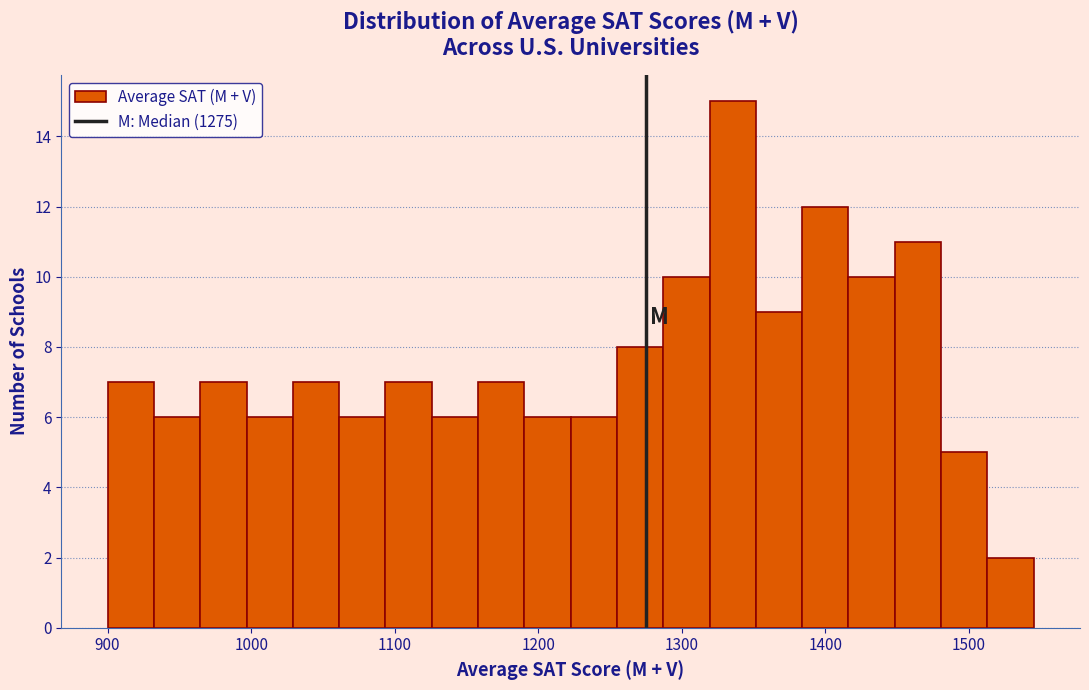

Read against the x-axis, roughly where is the centre of the tallest bar?

1340